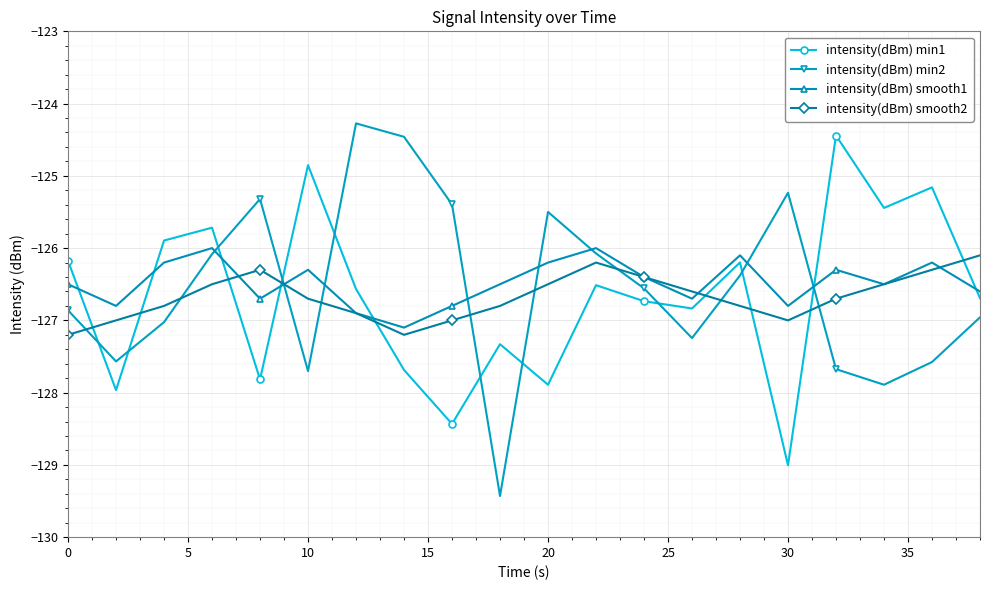

True or false: intensity(dBm) min1 and intensity(dBm) smooth1 intersect in this chart.

True